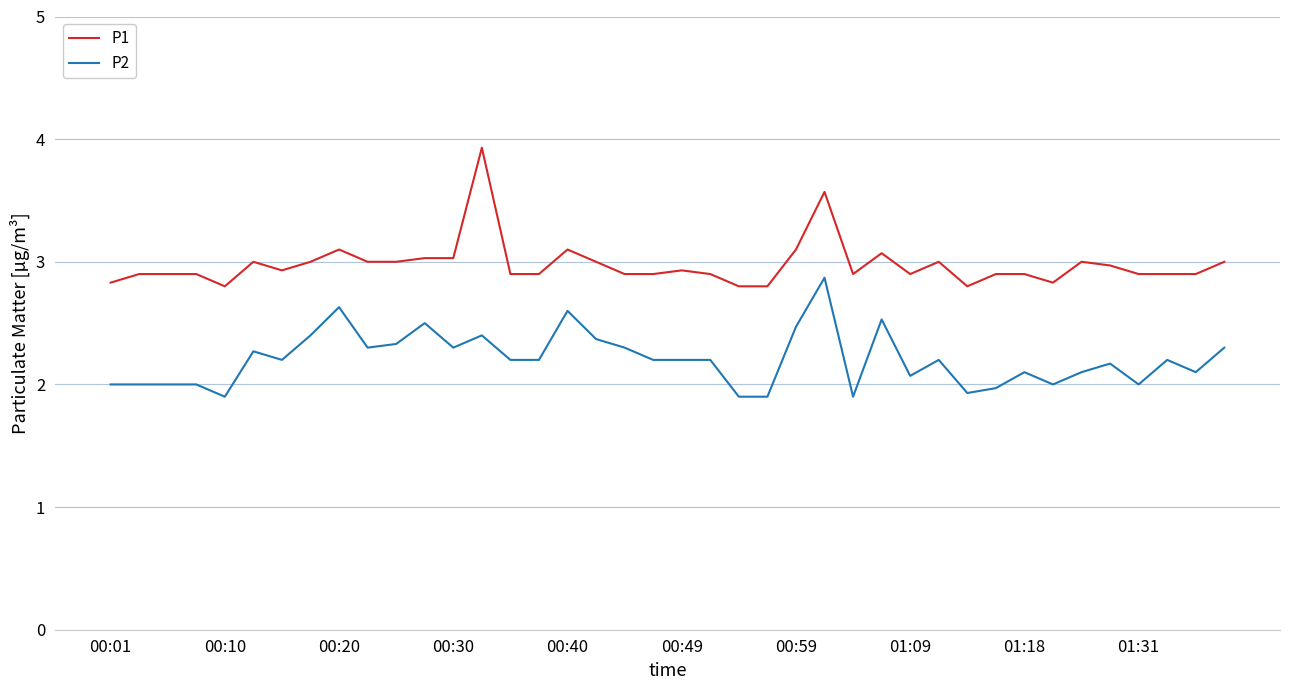

Which series has the largest range (max minus min)?

P1